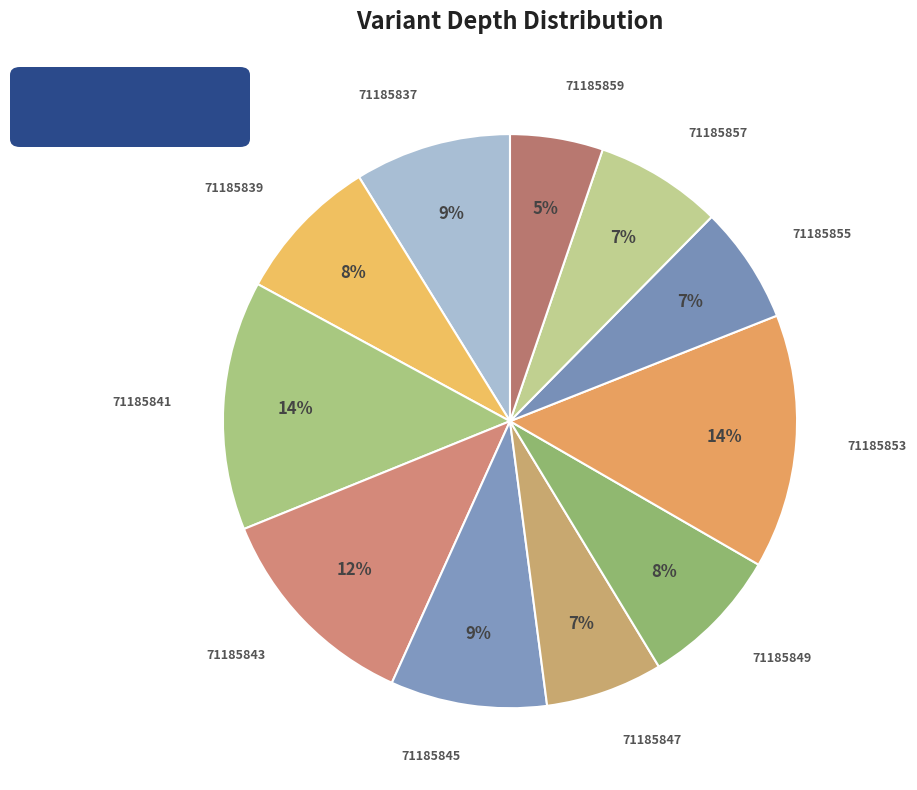

Is 71185847 the majority of the pie?

No